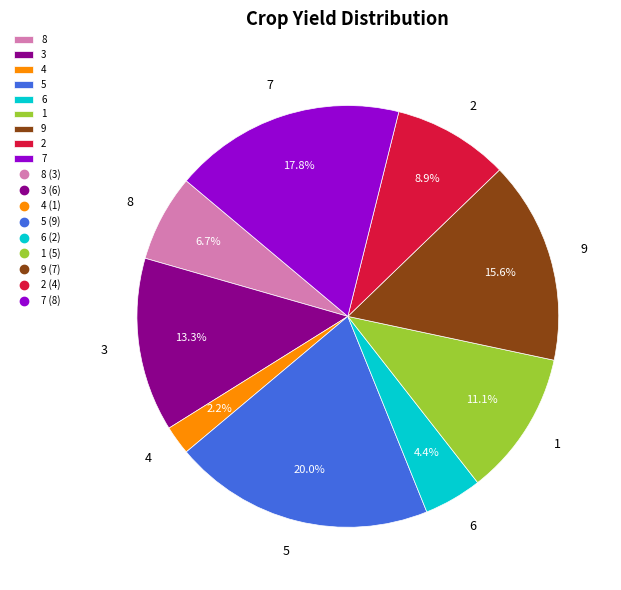

What percentage is the 1 slice, to the nearest percent?

11%